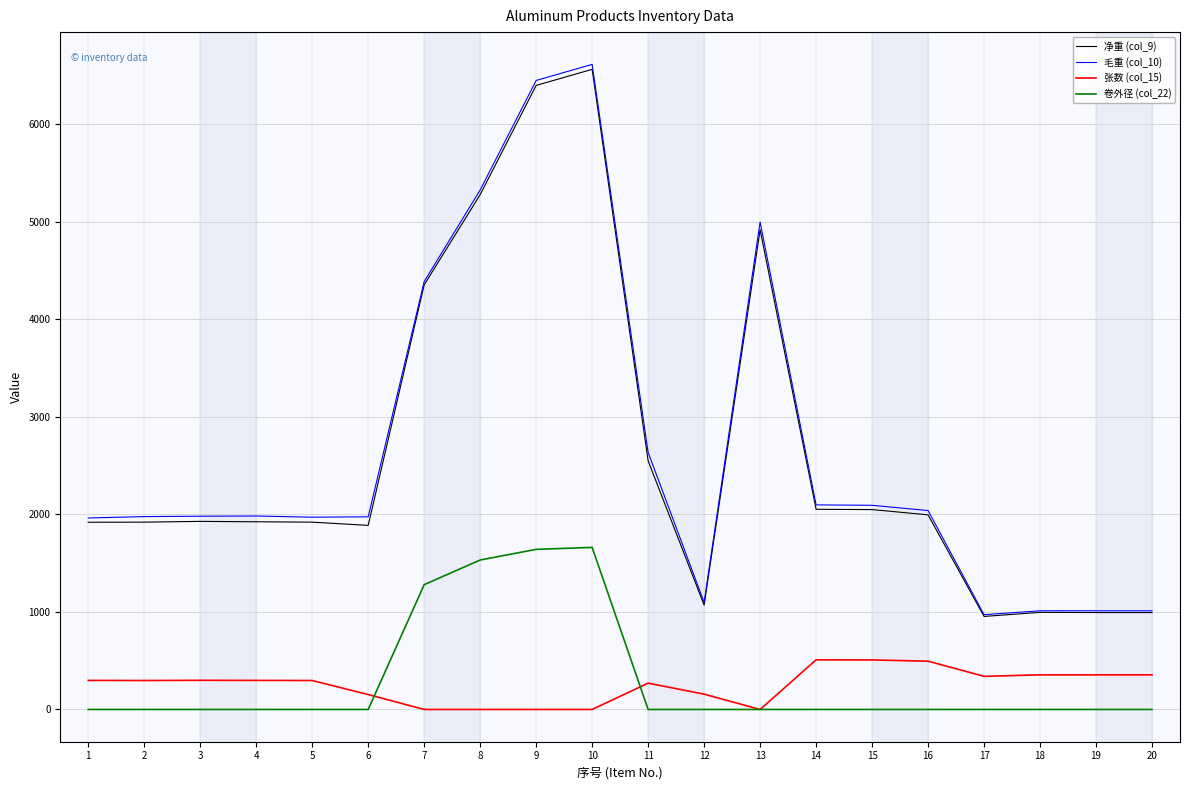

Is this an area chart (filled region under the line)?

No